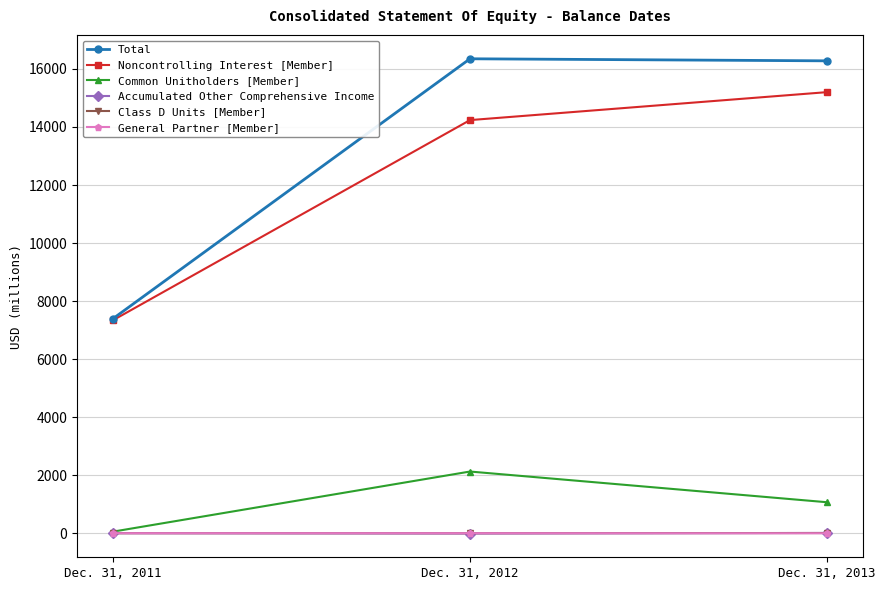

Which series has the widest spread of values?

Total